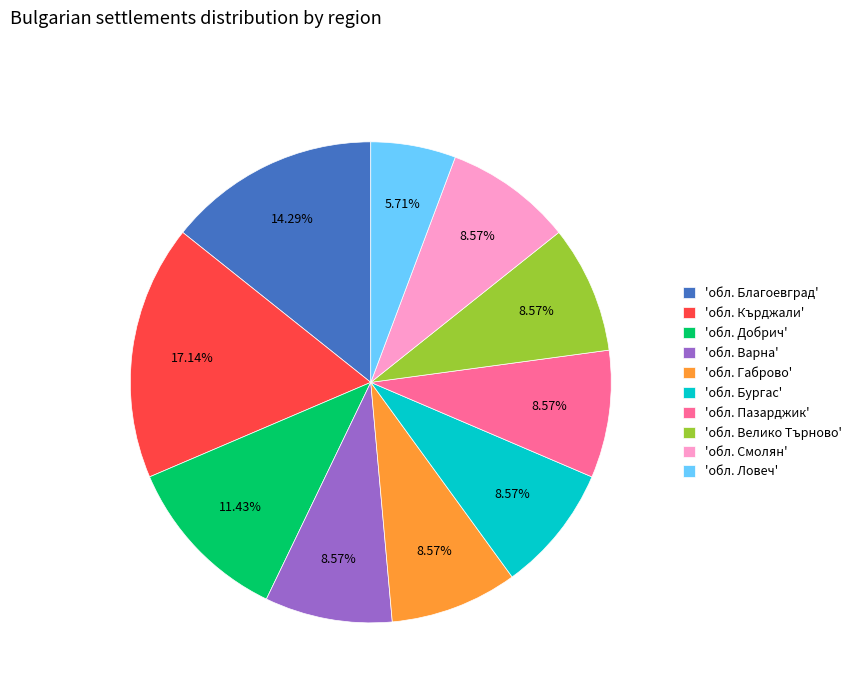

Is there any slice that represents more than half of the pie?

No